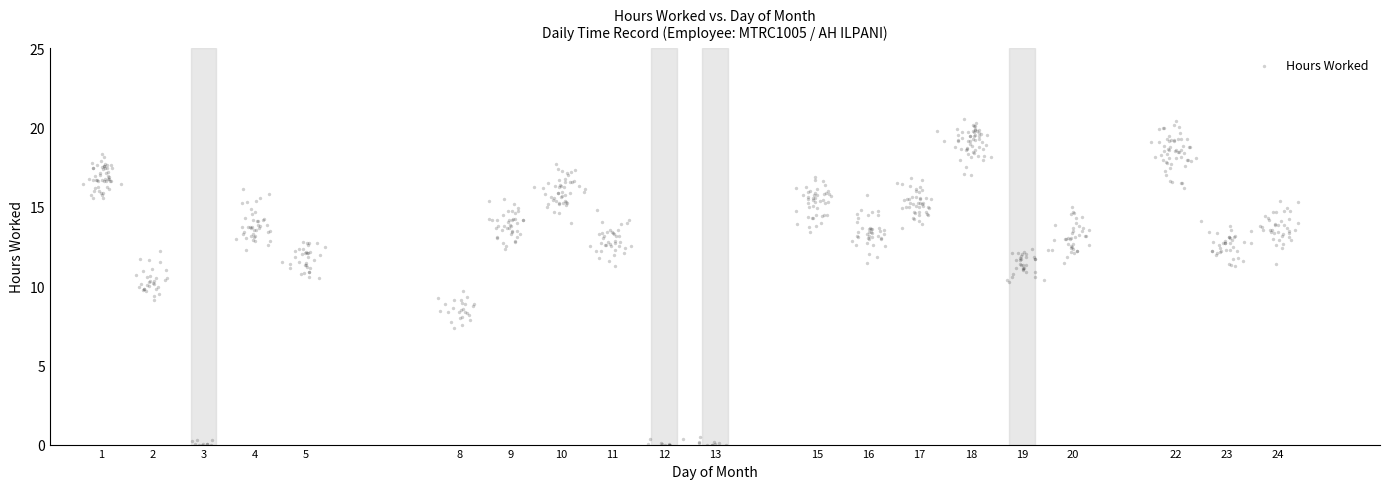

What is the range of Y values (max minus min)?

20.5